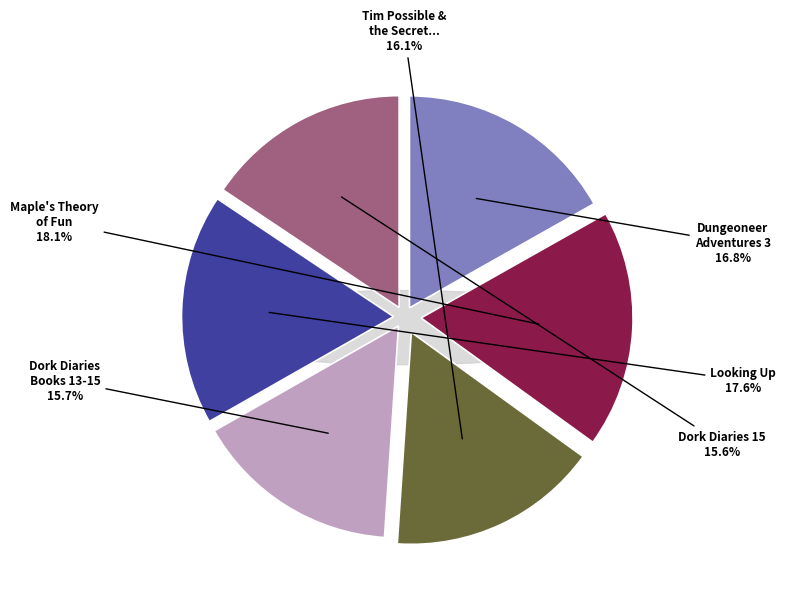

Between Dork Diaries 15 and Maple's Theory of Fun, which is larger?

Maple's Theory of Fun